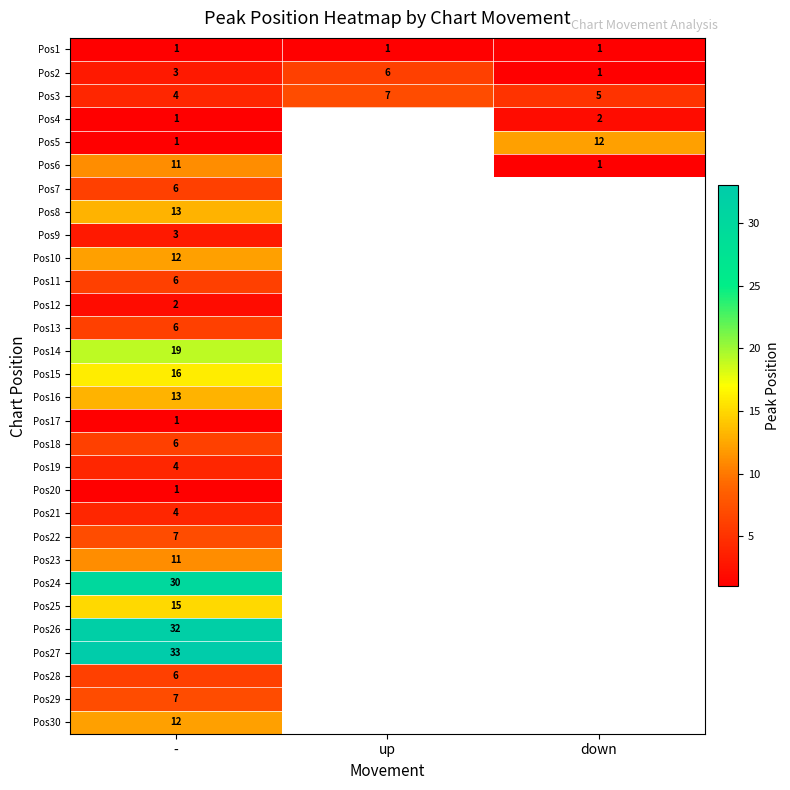

What is the total value across all series at -?

286